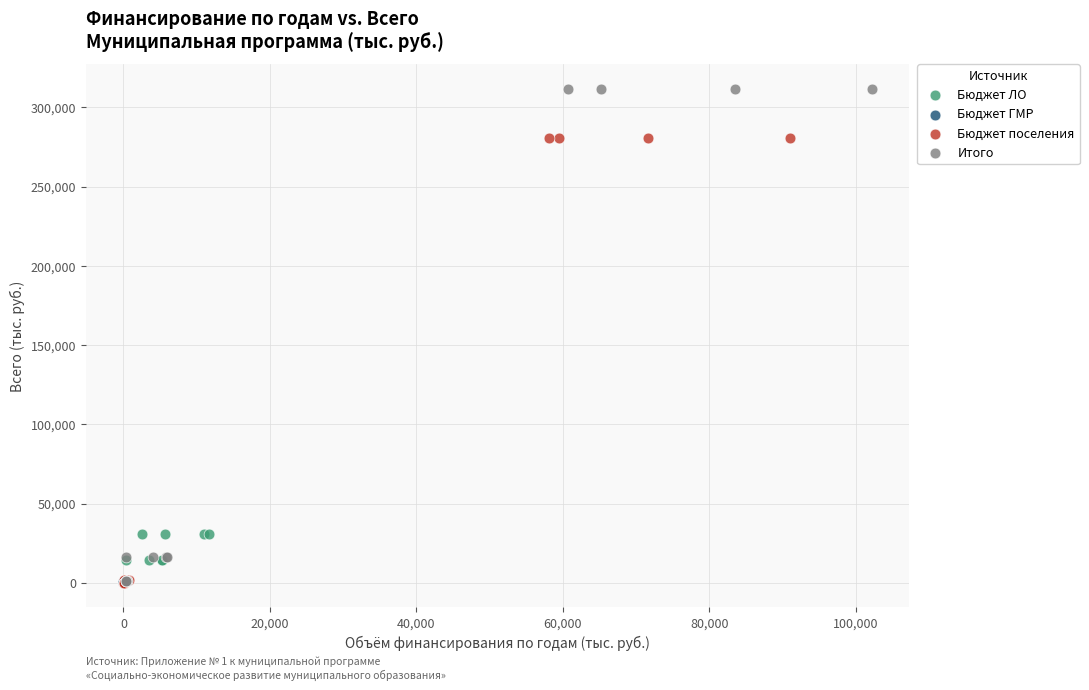

Which series contains the highest Y value?

Итого